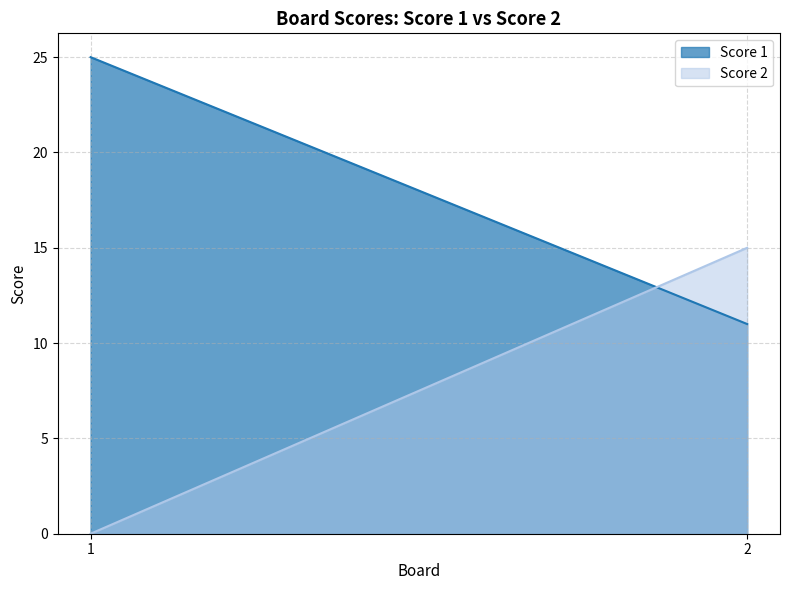

What are all the series names shown in the legend?

Score 1, Score 2